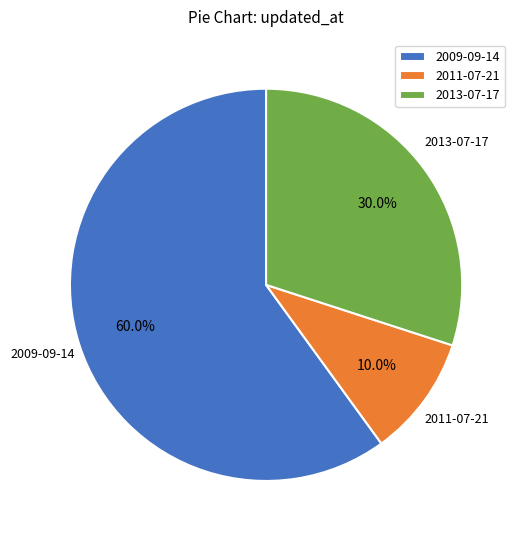

To the nearest percent, what percentage of the pie is 2011-07-21?

10%